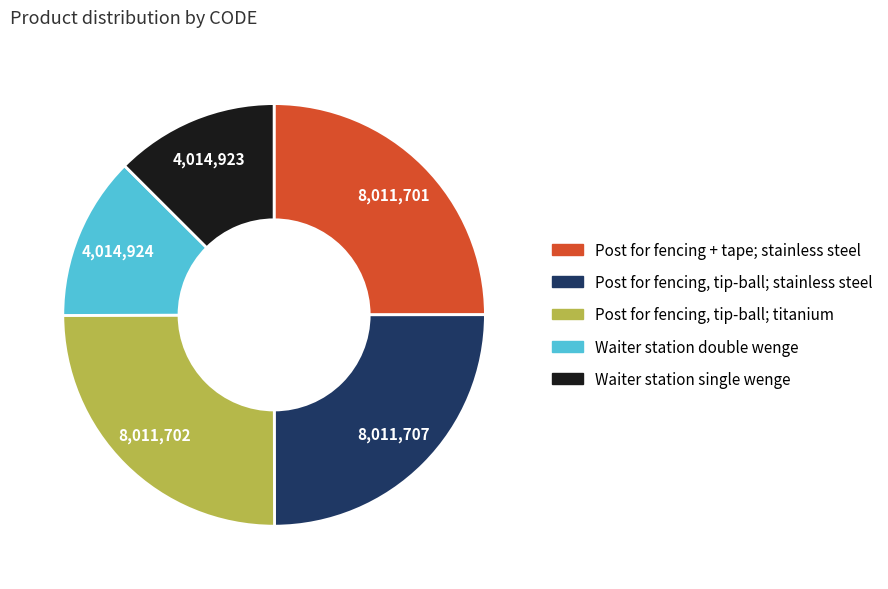

Is it true that Post for fencing + tape; stainless steel is 25% of the pie?

True